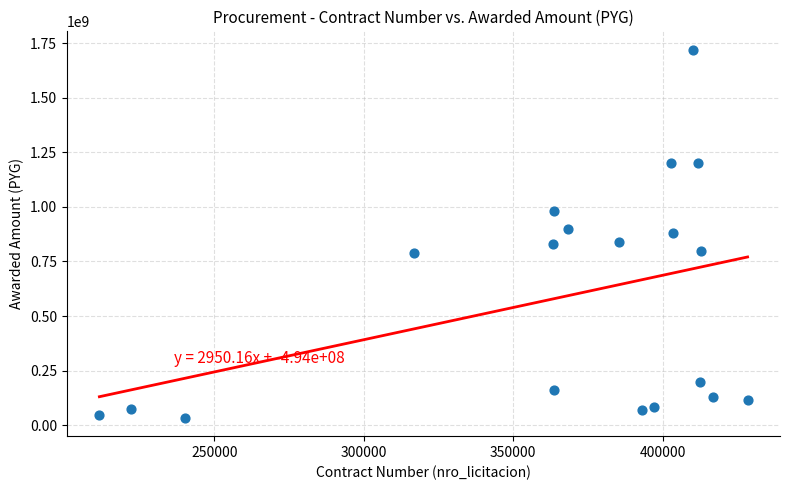

What is the range of X values (max minus min)?

217003